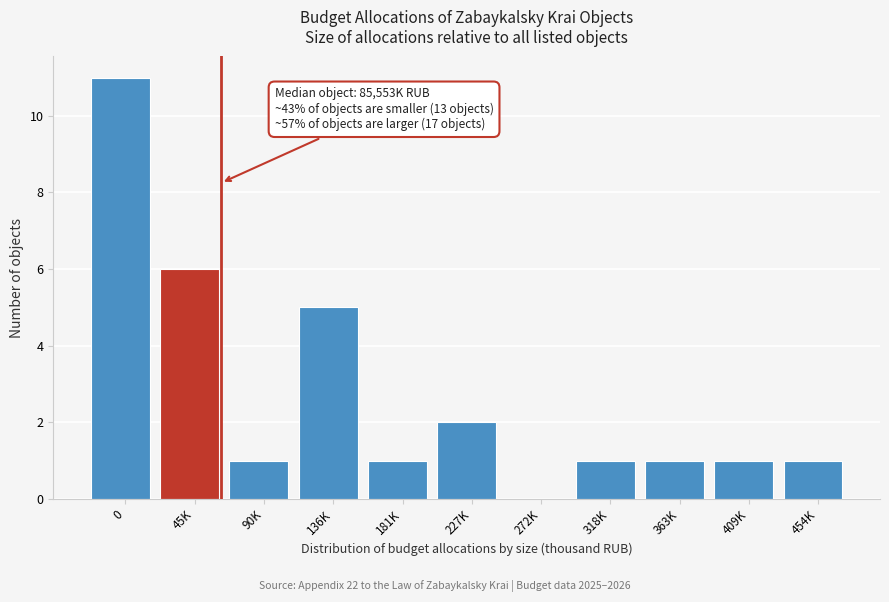

Reading left to right, extract all data points from this chart.

0=11	45K=6	90K=1	136K=5	181K=1	227K=2	272K=0	318K=1	363K=1	409K=1	454K=1